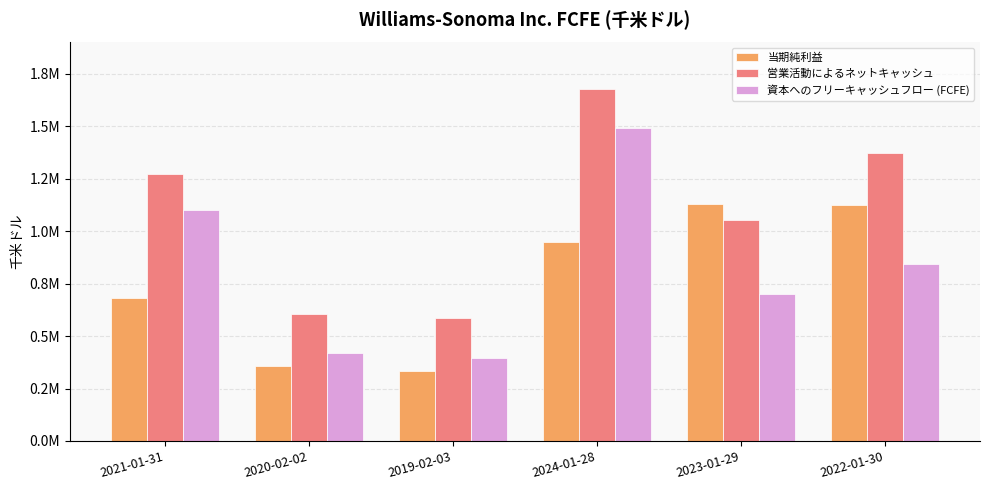

Are the bars grouped side by side (vs. stacked)?

Yes